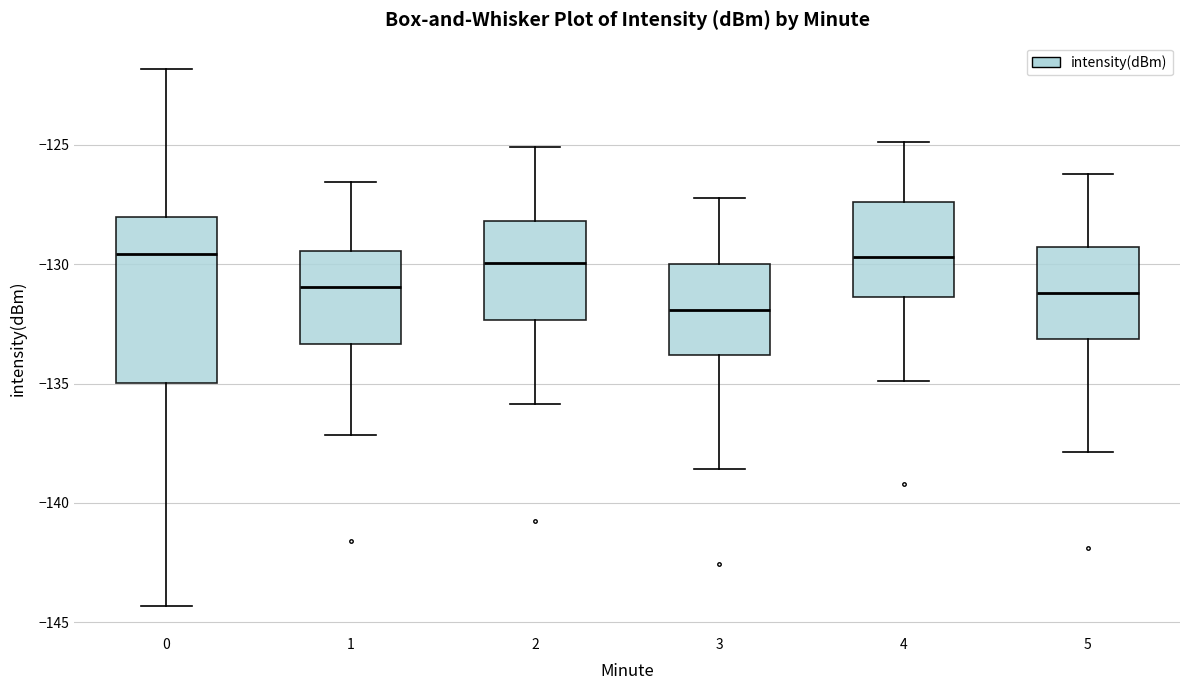

Reading left to right, read every box against the y-axis: the position of its median line, the range the box covers, and the ends of its whiskers. The values are not printed on the chart, so give them approximately, as read against the axis.

0: median -129.5, box -135.0 to -128.0, whiskers -144.5 to -122.0
1: median -131.0, box -133.5 to -129.5, whiskers -137.0 to -126.5
2: median -130.0, box -132.5 to -128.0, whiskers -136.0 to -125.0
3: median -132.0, box -134.0 to -130.0, whiskers -138.5 to -127.0
4: median -129.5, box -131.5 to -127.5, whiskers -135.0 to -125.0
5: median -131.0, box -133.0 to -129.5, whiskers -138.0 to -126.0